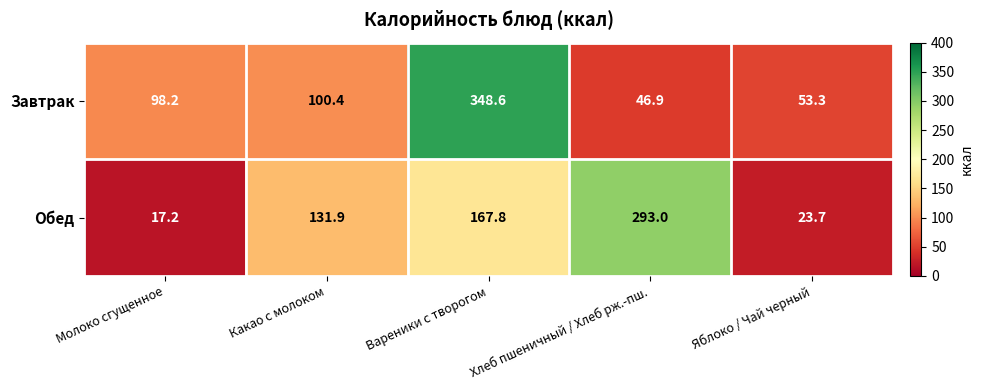

How many data points does each series have?

5